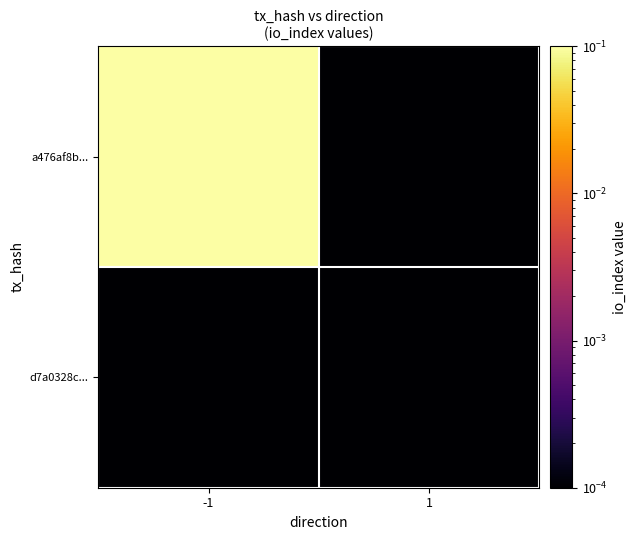

Which series has the largest total across all categories?

a476af8b...